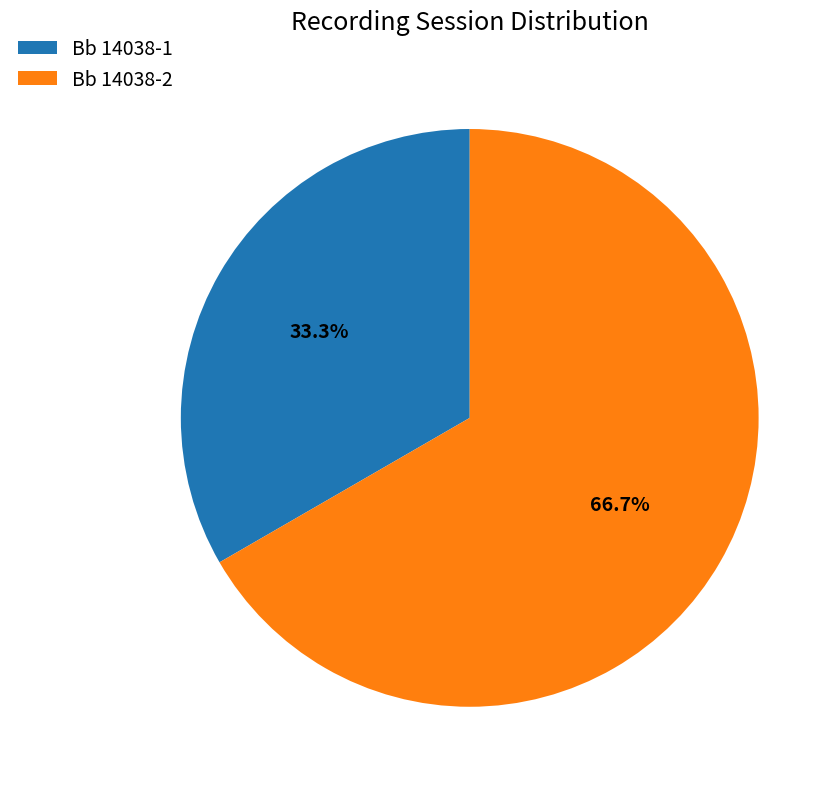

Rank the categories by value from highest to lowest.

Bb 14038-2, Bb 14038-1